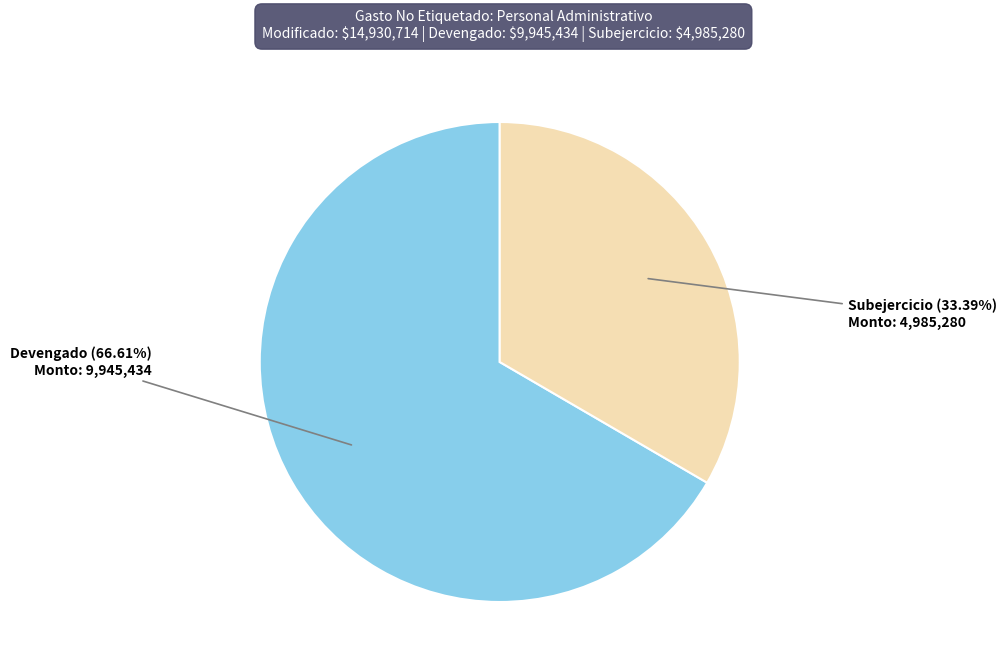

Which has a higher value, Devengado or Subejercicio?

Devengado